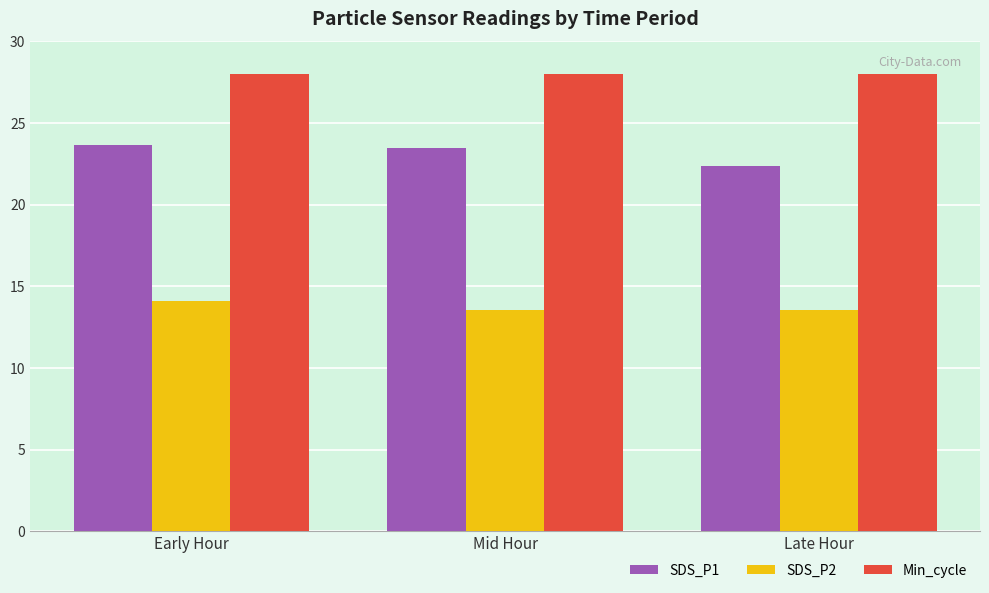

The value of SDS_P2 at Mid Hour is 4.0. True or false?

False